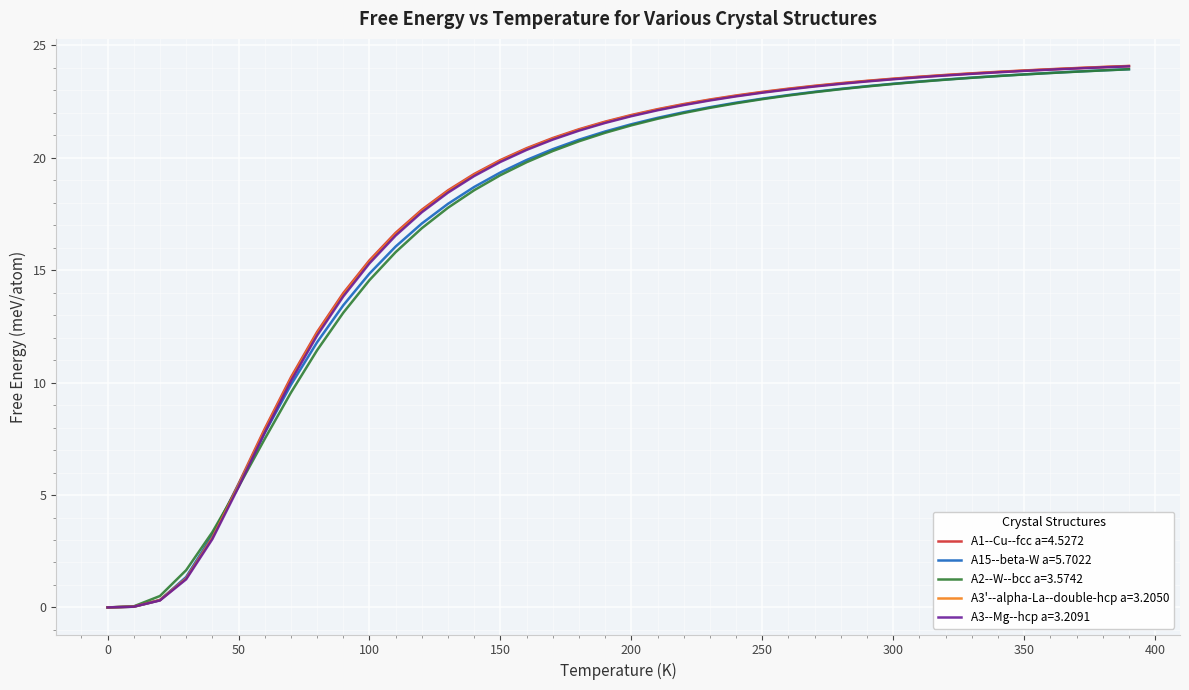

What is the greatest value displayed?

24.1